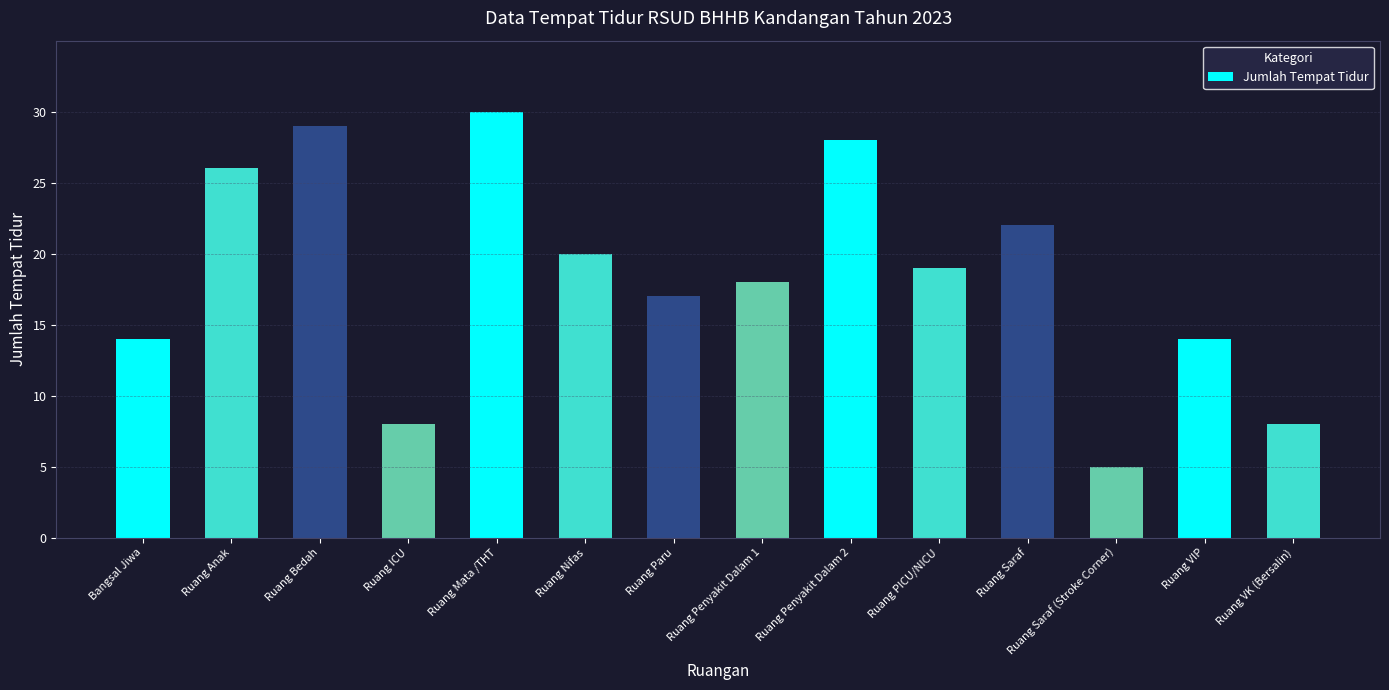

What is the label of the 7th bar from the right?

Ruang Penyakit Dalam 1